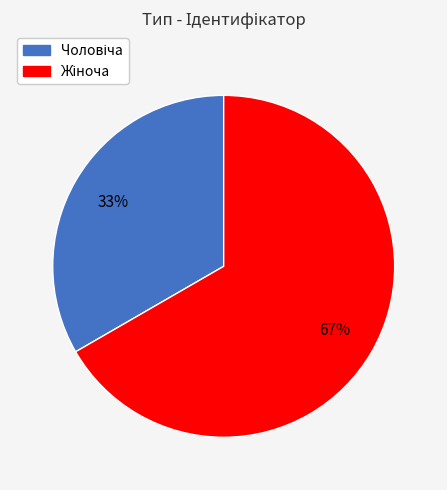

Is there a majority slice in this chart?

Yes